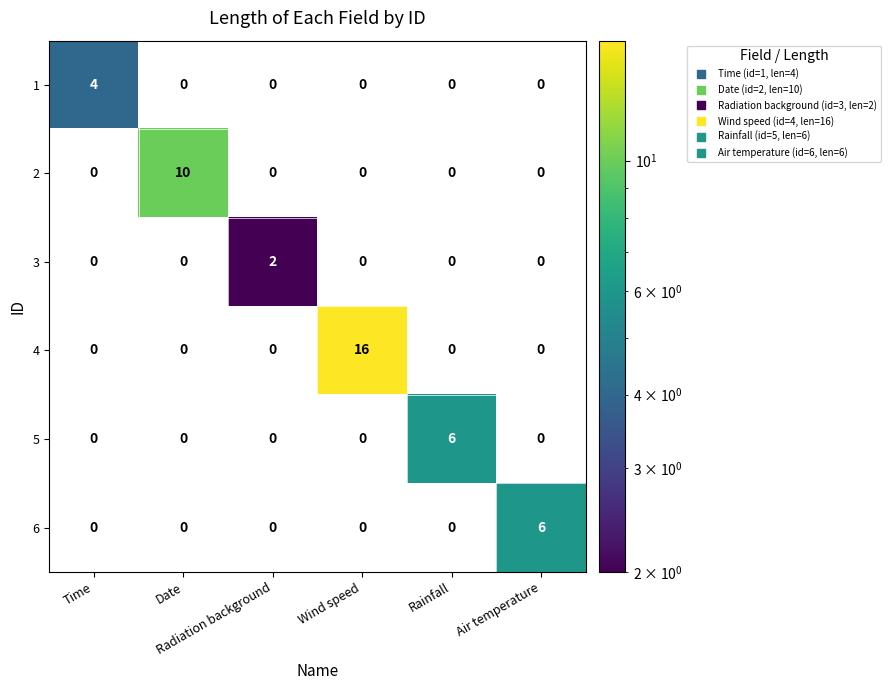

How many distinct data groups are displayed?

6